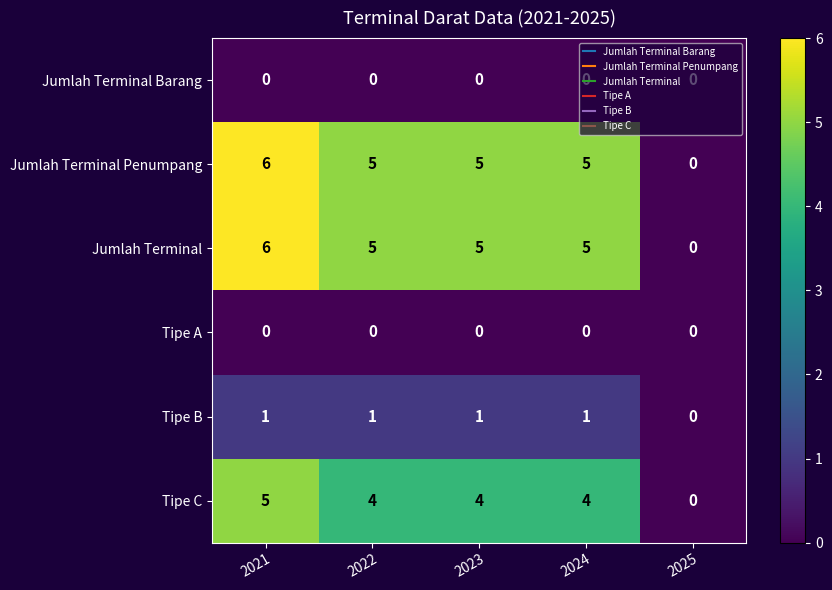

What is the total value across all series at 2023?

15